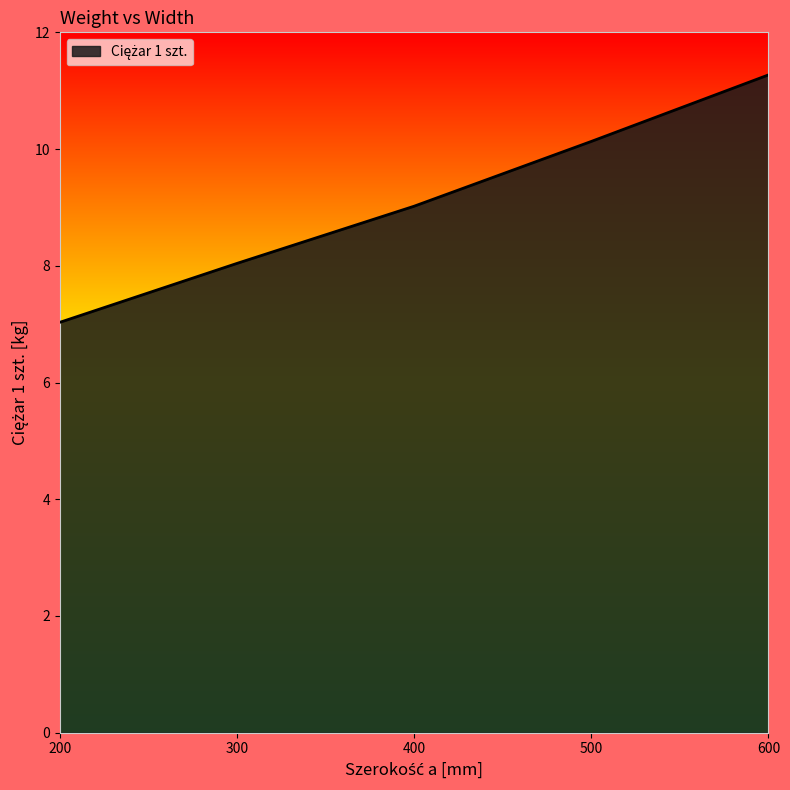

Reading right to left, what are all the values shown in this chart?

600=11.3	500=10.1	400=9.0	300=8.0	200=7.0